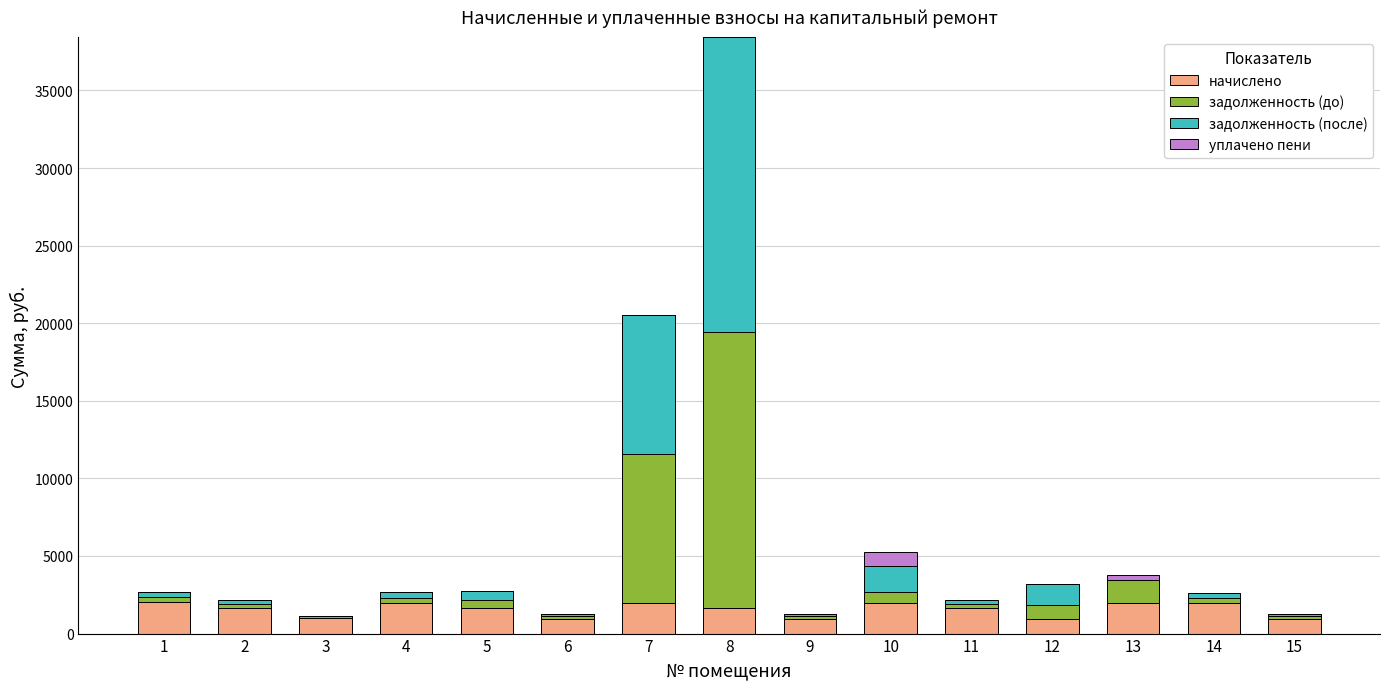

At which category is the sum across all series the highest?

8